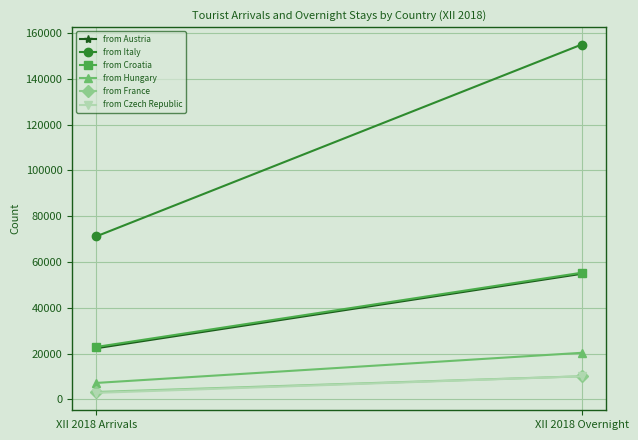

The value of from Italy at XII 2018 Arrivals is 120546. True or false?

False